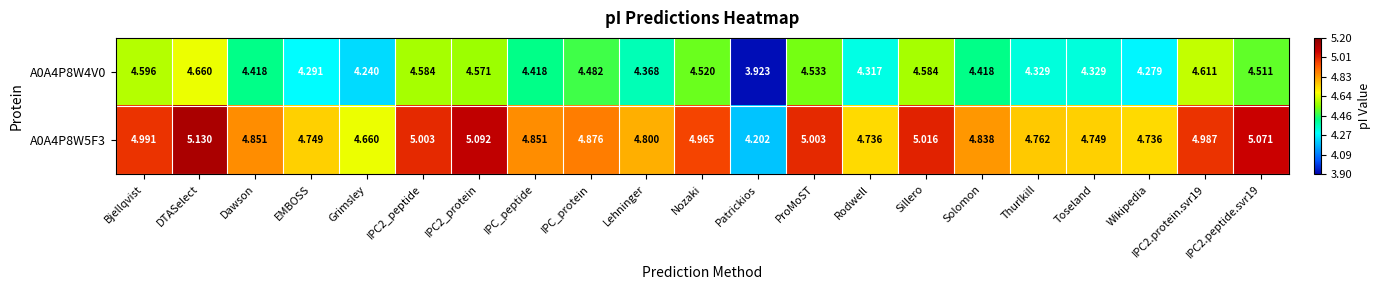

Is the value of A0A4P8W5F3 at Toseland greater than the value of A0A4P8W4V0 at IPC2_peptide?

Yes